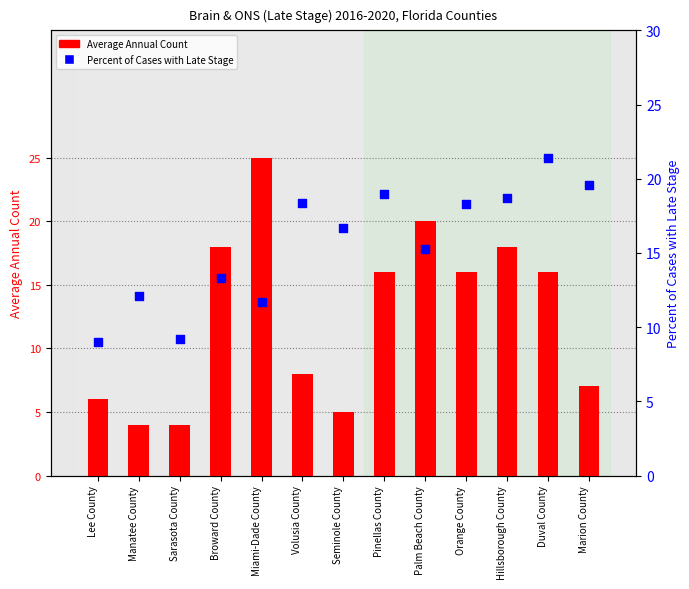

Which series has the largest total across all categories?

Percent of Cases with Late Stage